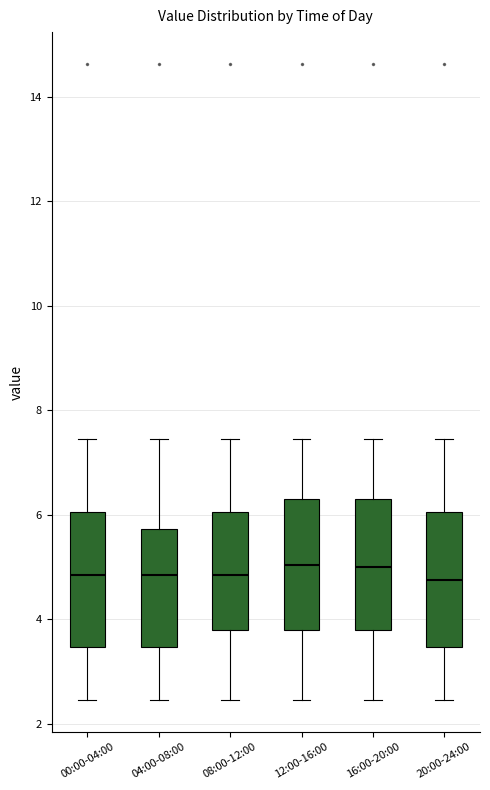

Reading left to right, read every box against the y-axis: the position of its median line, the range the box covers, and the ends of its whiskers. The values are not printed on the chart, so give them approximately, as read against the axis.

00:00-04:00: median 4.8, box 3.4 to 6.0, whiskers 2.4 to 7.4
04:00-08:00: median 4.8, box 3.4 to 5.8, whiskers 2.4 to 7.4
08:00-12:00: median 4.8, box 3.8 to 6.0, whiskers 2.4 to 7.4
12:00-16:00: median 5.0, box 3.8 to 6.4, whiskers 2.4 to 7.4
16:00-20:00: median 5.0, box 3.8 to 6.4, whiskers 2.4 to 7.4
20:00-24:00: median 4.8, box 3.4 to 6.0, whiskers 2.4 to 7.4